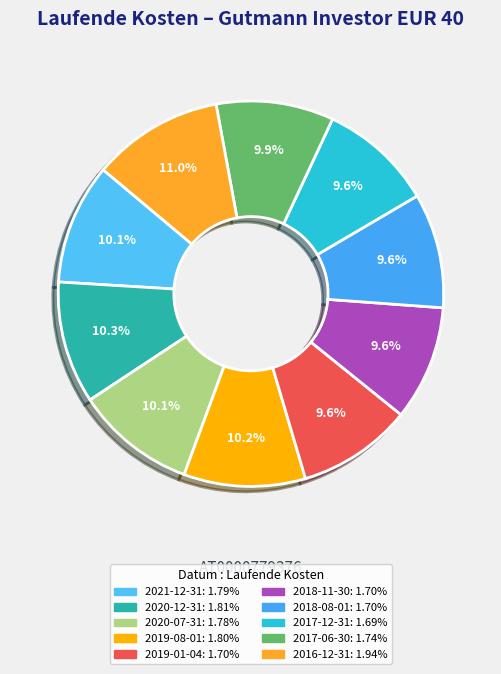

Is there a majority slice in this chart?

No